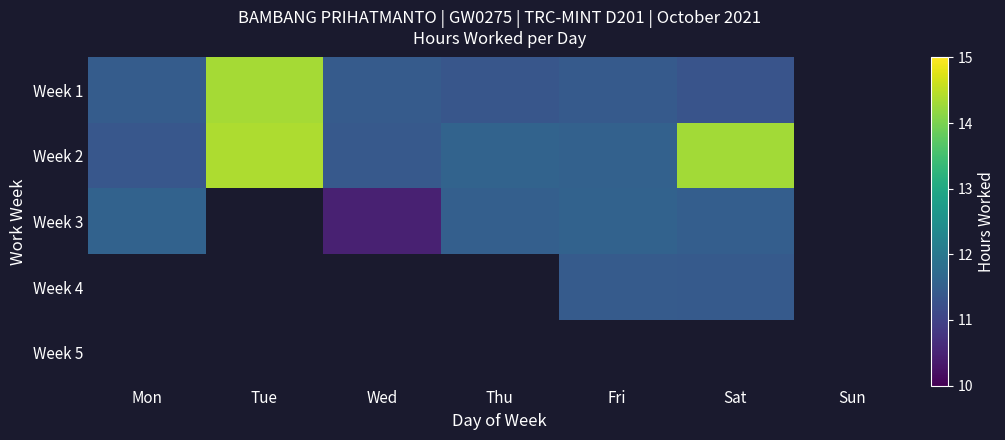

The Week 4 series shows 11.4 at Sat. True or false?

True